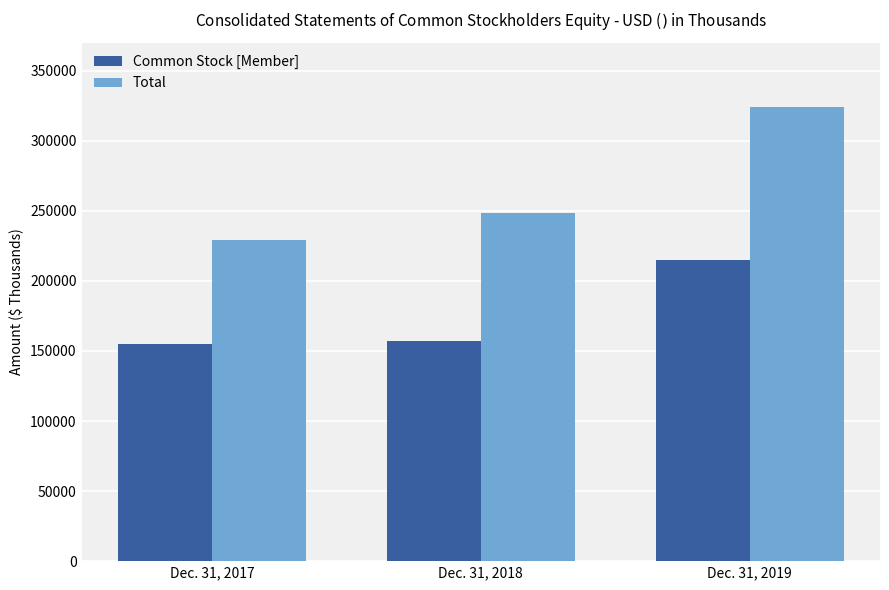

Count the number of data series in this chart.

2